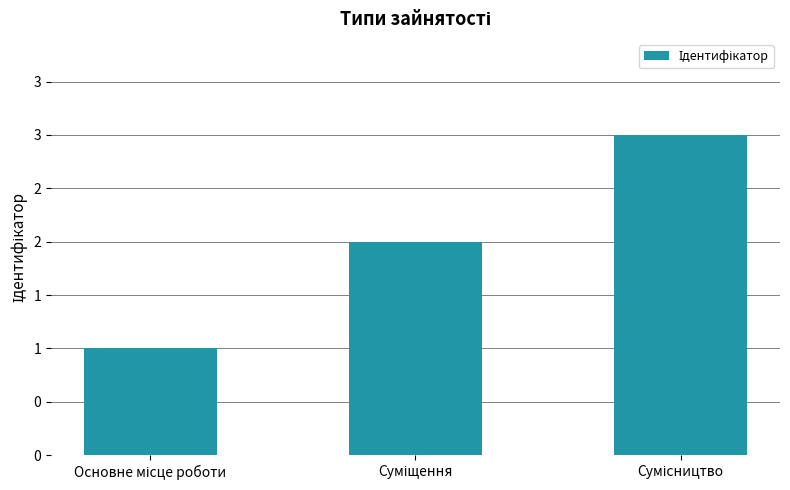

What is the sum of all values?

6